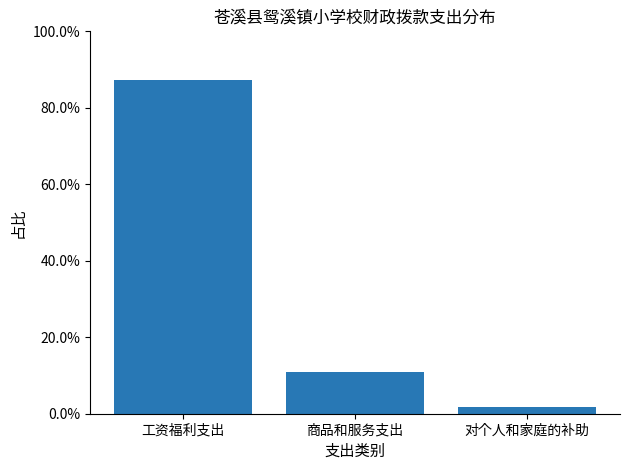

Does the chart contain any negative values?

No